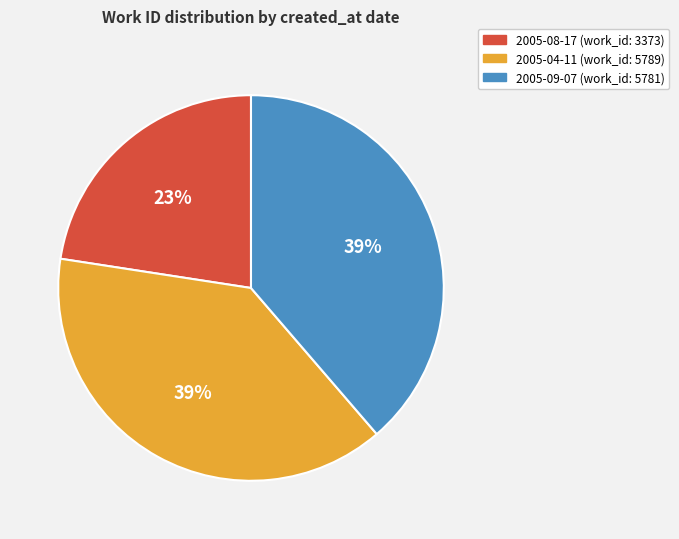

Combined, do 2005-04-11 and 2005-09-07 account for over 50%?

Yes